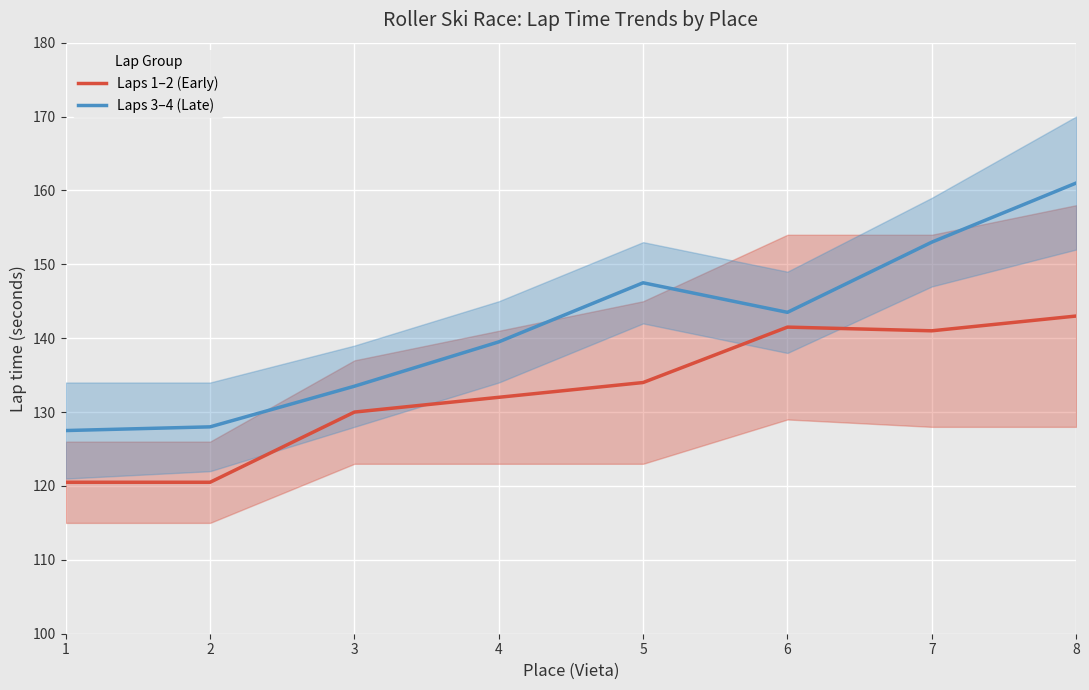

What is the average value of the Laps 1–2 (Early) series?

132.8